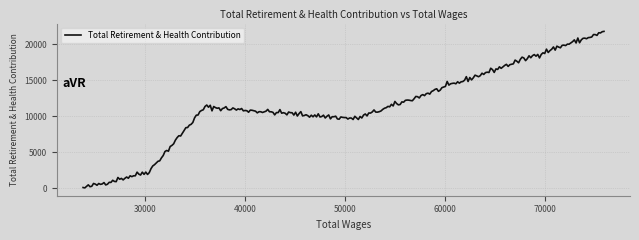

What is the maximum value shown in the chart?

21766.3